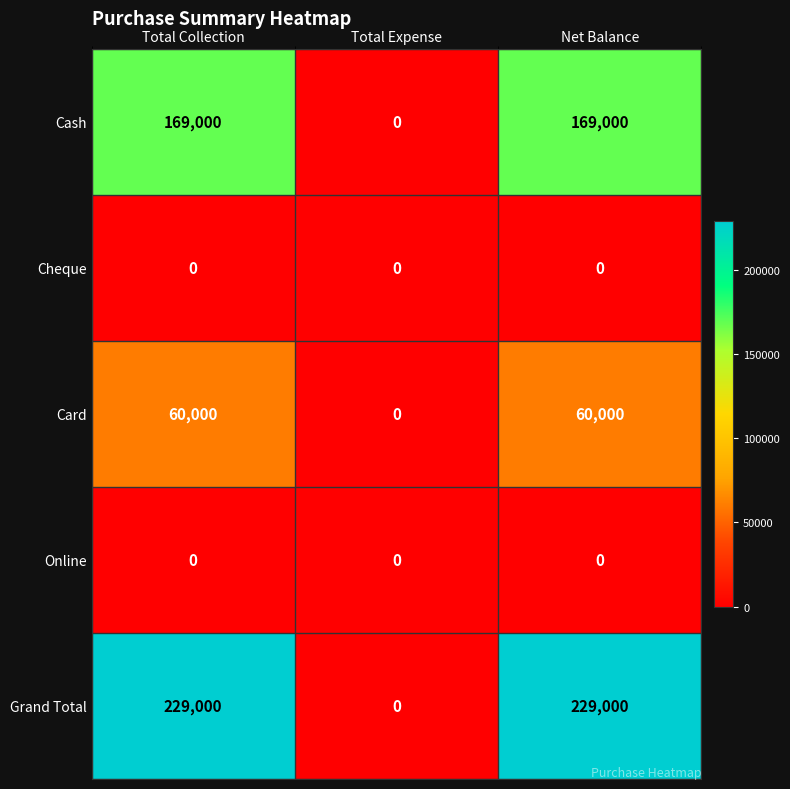

What is the sum of the Grand Total values at Total Collection and Total Expense?

229000